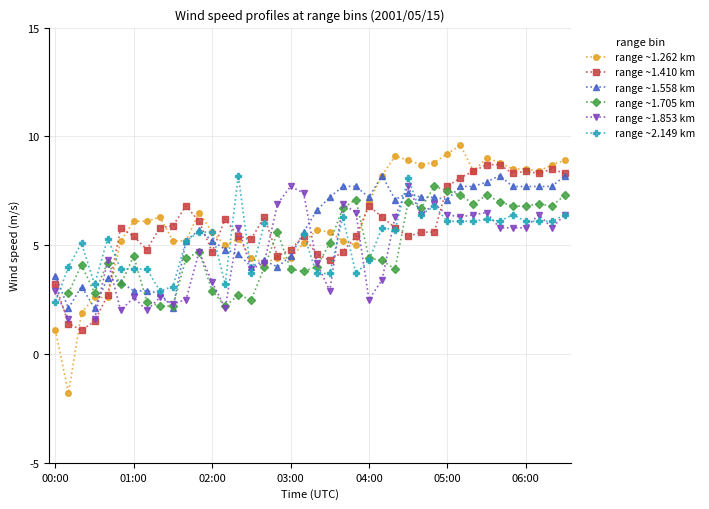

Is it true that range ~1.262 km equals 8.3 at 02:00?

False